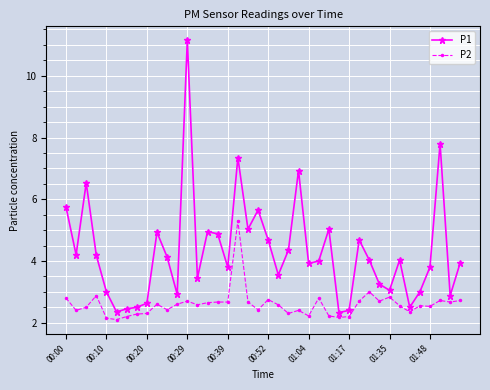

Which series has the largest total across all categories?

P1